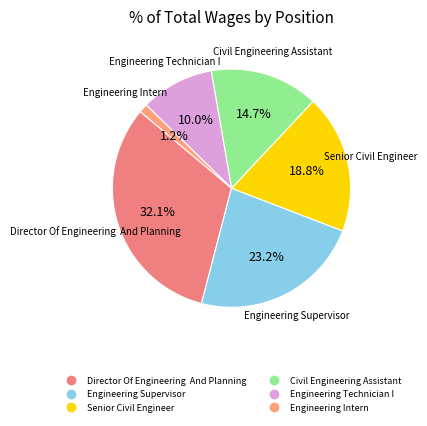

Rank the categories by value from highest to lowest.

Director Of Engineering And Planning, Engineering Supervisor, Senior Civil Engineer, Civil Engineering Assistant, Engineering Technician I, Engineering Intern